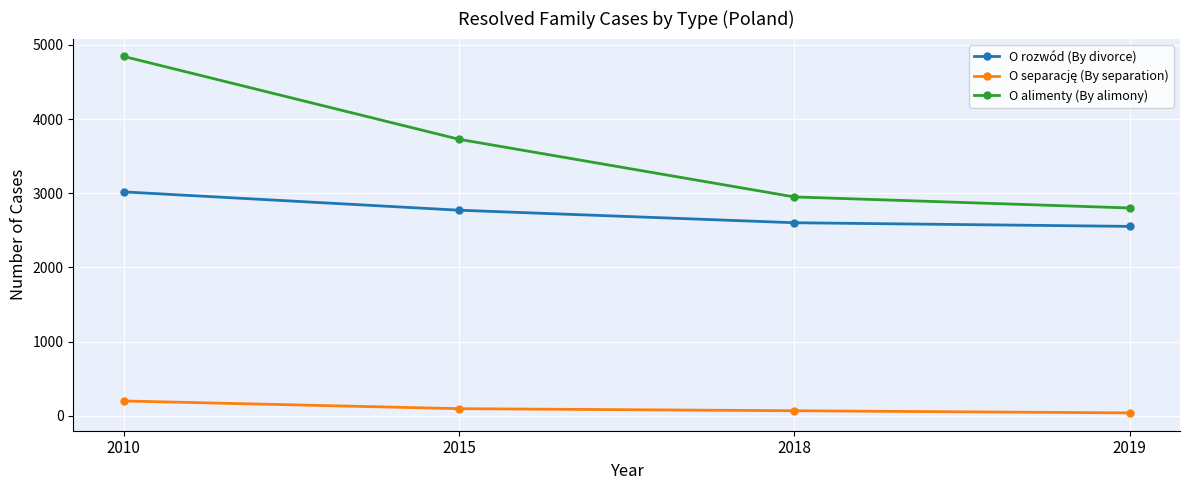

What is the sum of all O rozwód (By divorce) values?

10948